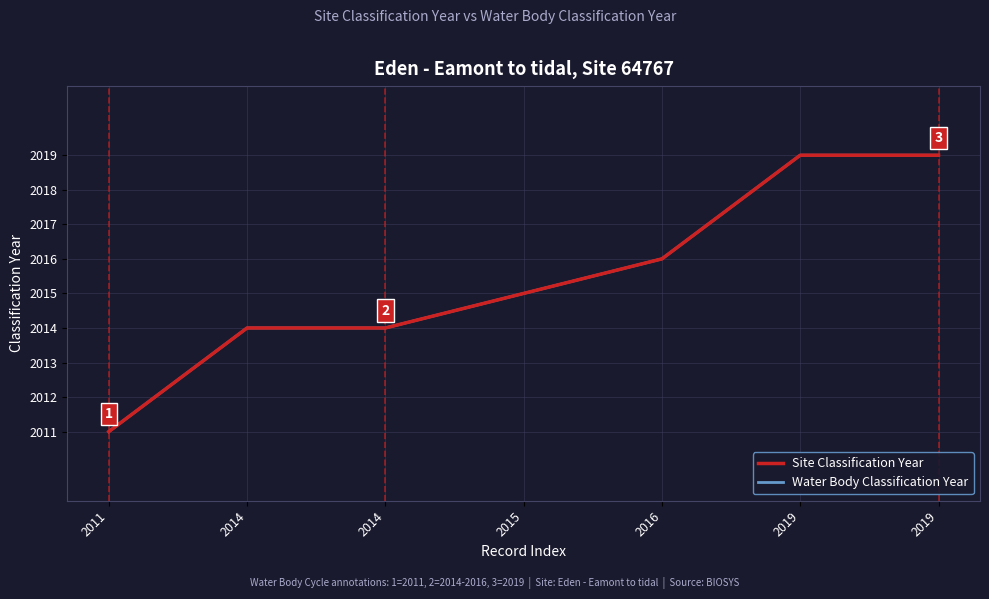

Does the chart have visible grid lines?

Yes